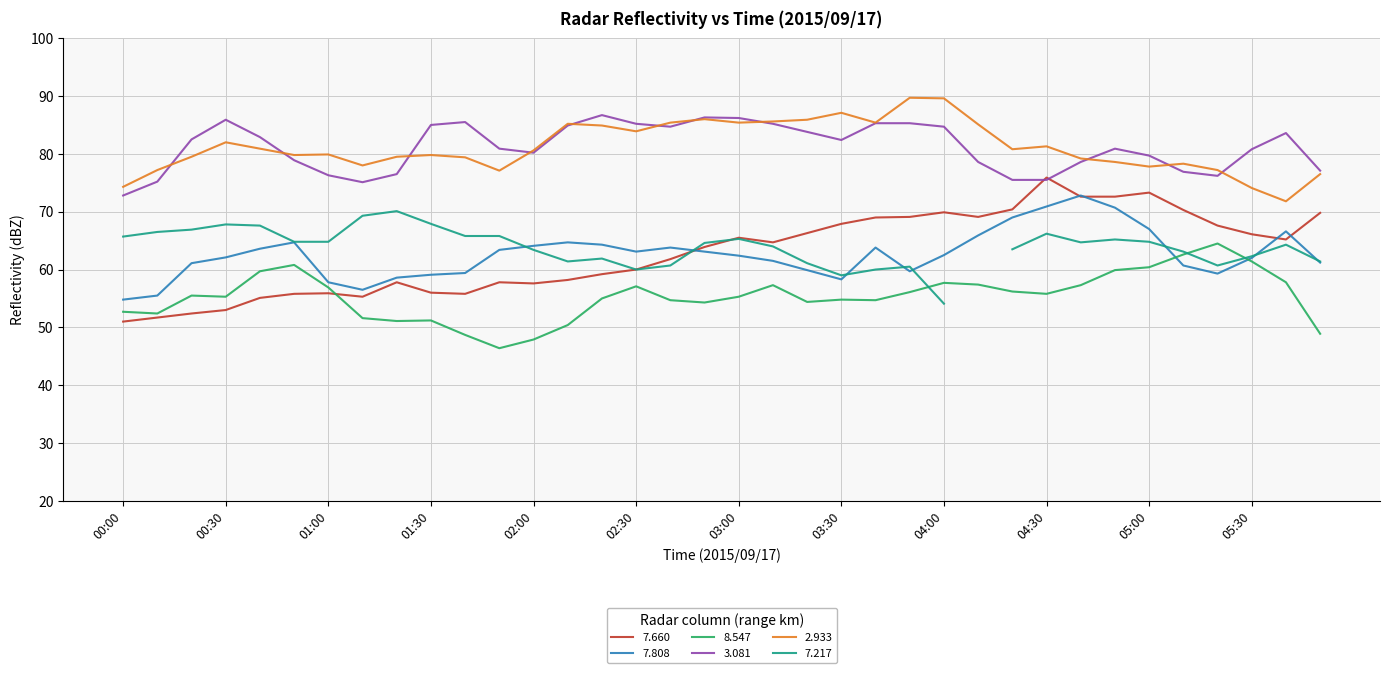

True or false: 7.808 and 3.081 intersect in this chart.

False